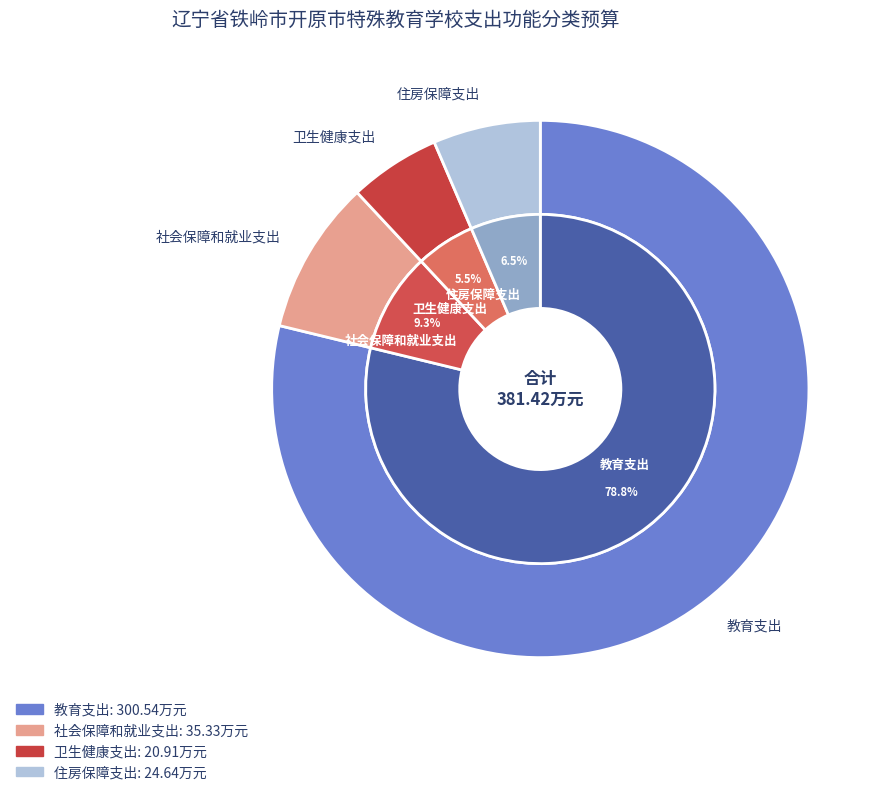

Which category accounts for the majority?

教育支出